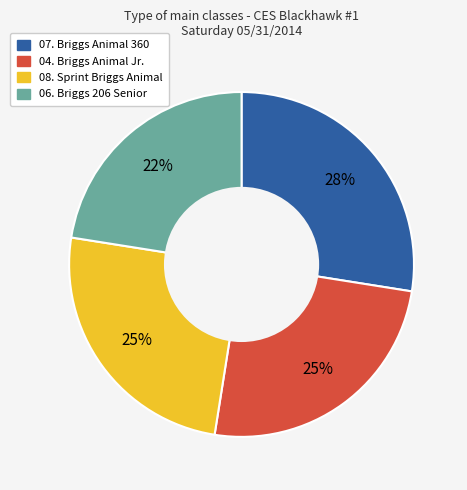

To the nearest percent, what is the average slice percentage?

25%